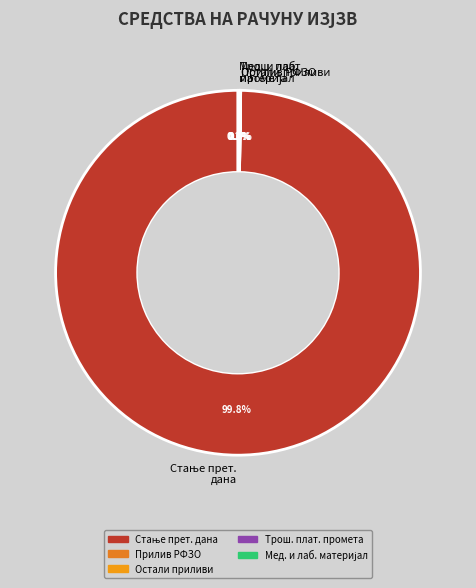

Is there any slice that represents more than half of the pie?

Yes